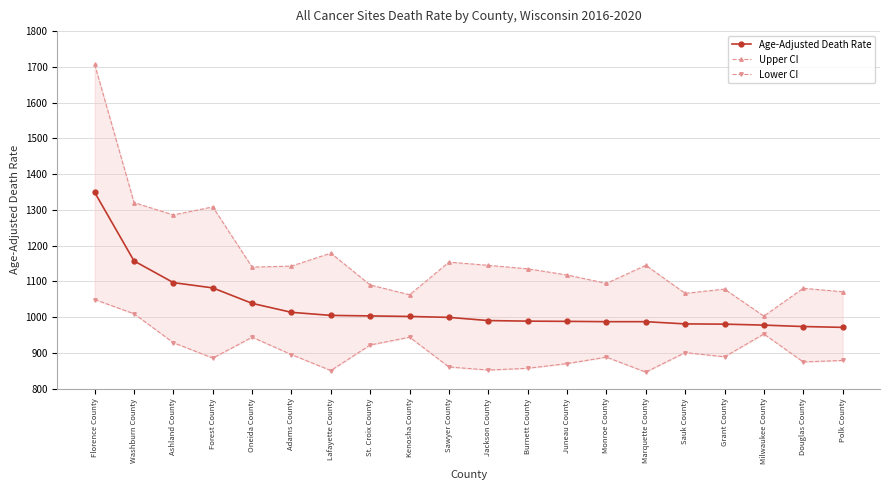

What is the approximate value of Lower CI at Polk County?

878.8